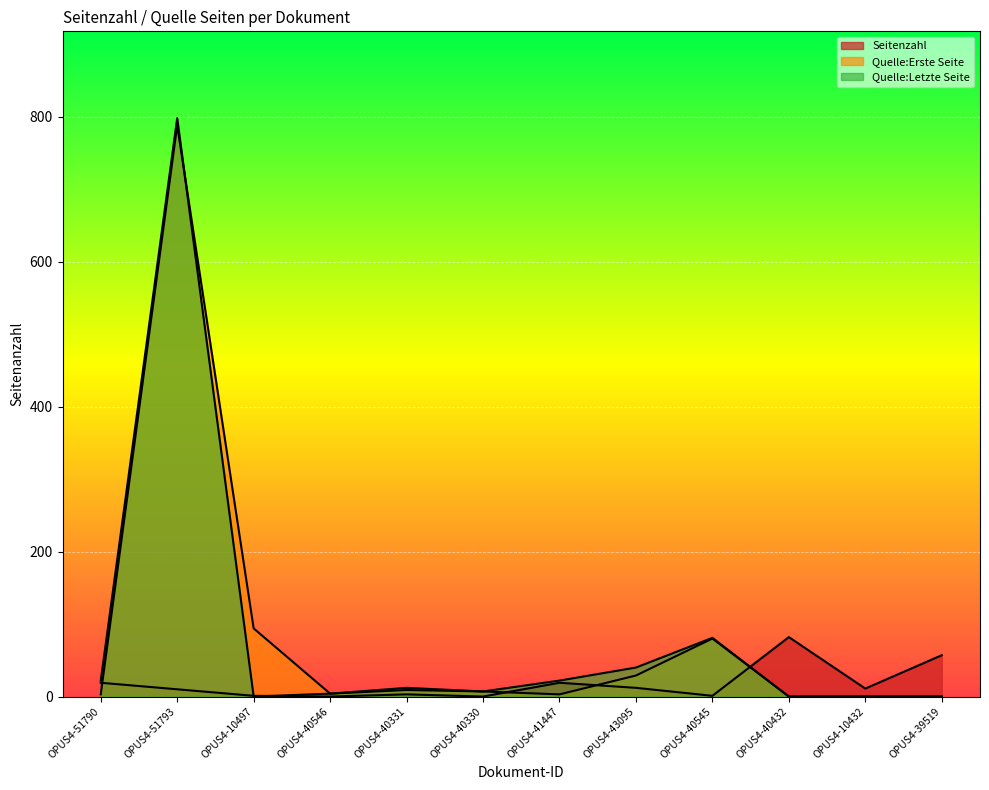

The Quelle:Erste Seite series shows 20 at OPUS4-40545. True or false?

False